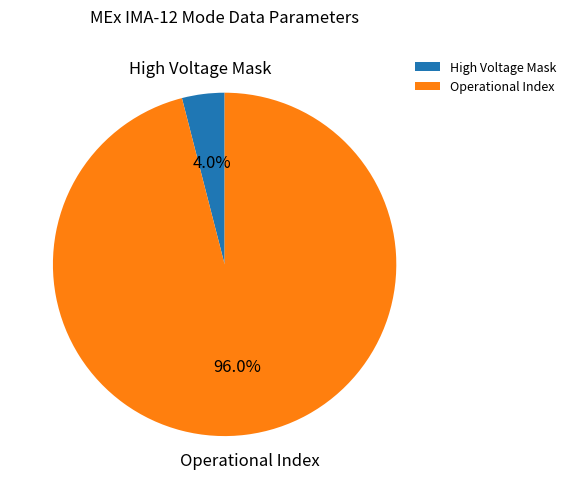

Which category accounts for the majority?

Operational Index